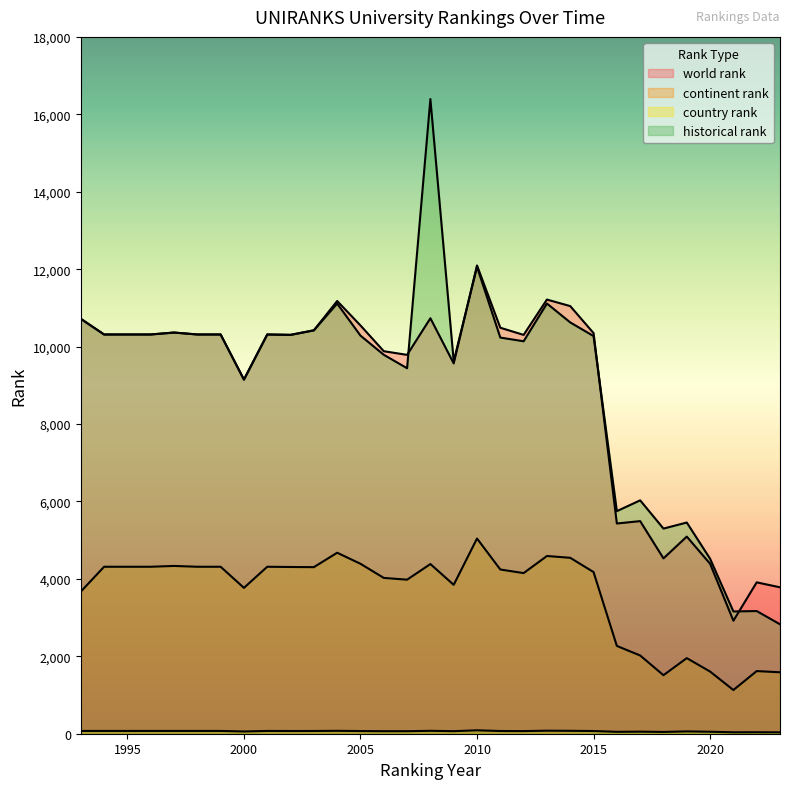

True or false: continent rank and world rank cross at least once.

False